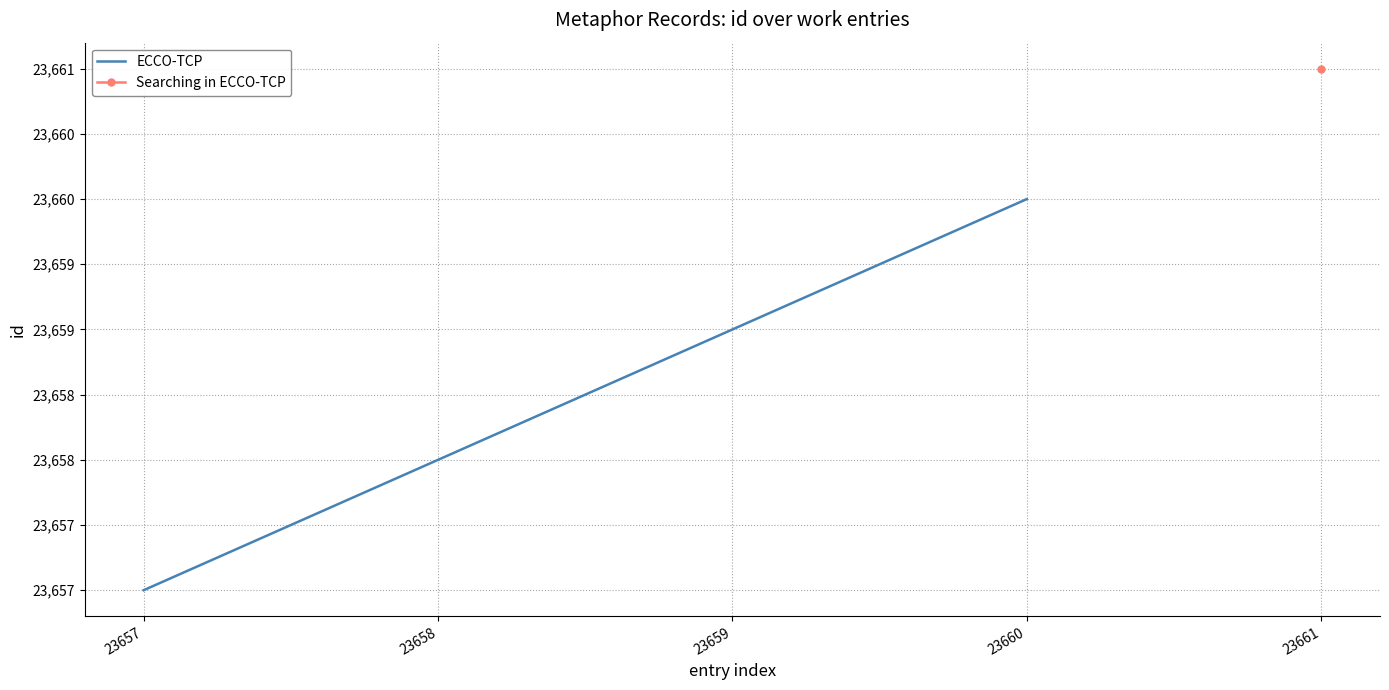

Is it true that the value at 23659 is 23659?

True